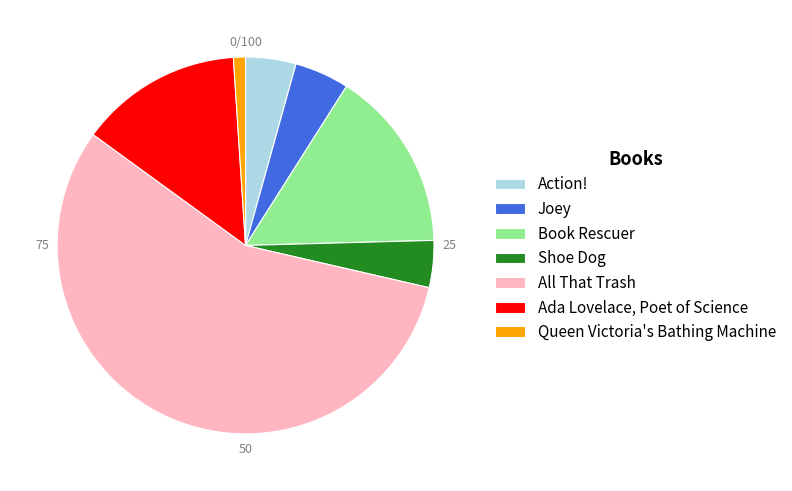

Do Shoe Dog and Book Rescuer together represent more than half of the pie?

No